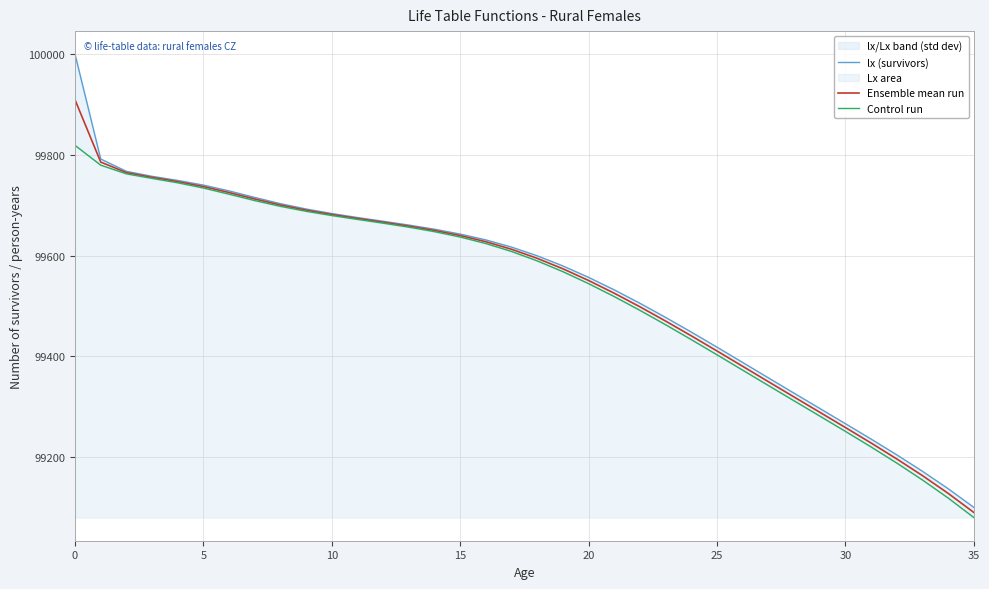

What is the difference between the second highest and second lowest values in the Control run series?

661.0